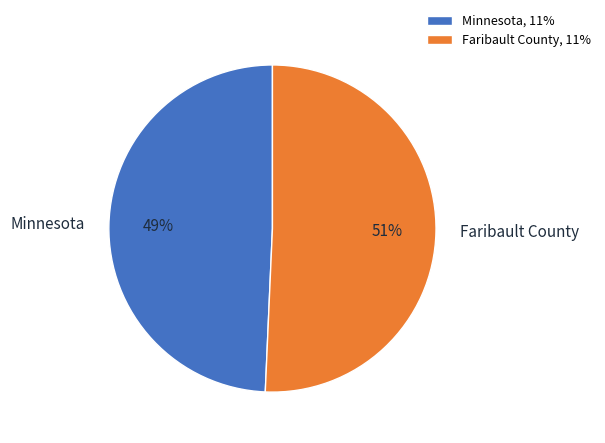

Do Faribault County and Minnesota together represent more than half of the pie?

Yes